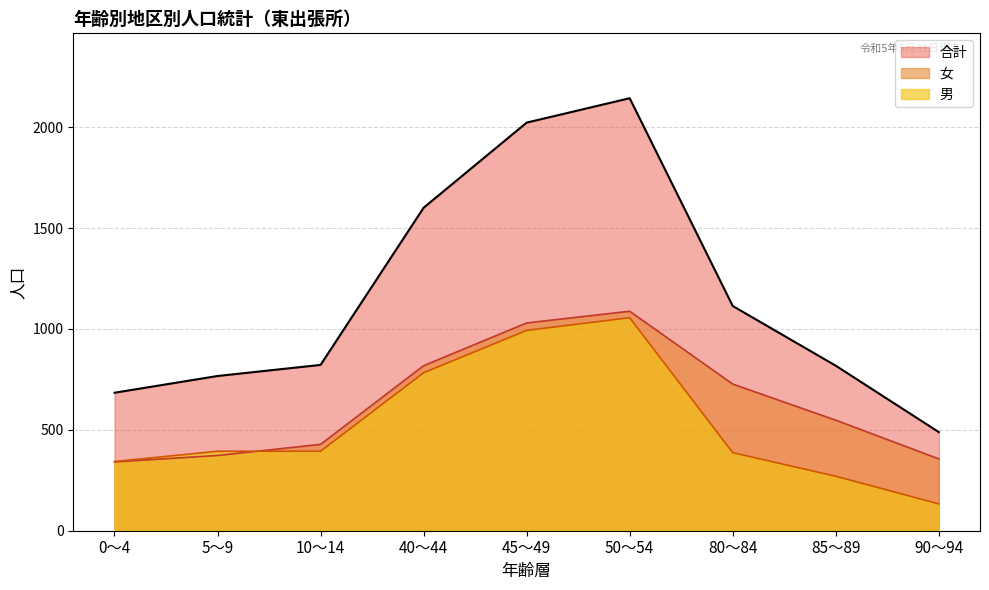

What is the difference between the 女 values at 0～4 and 90～94?

15